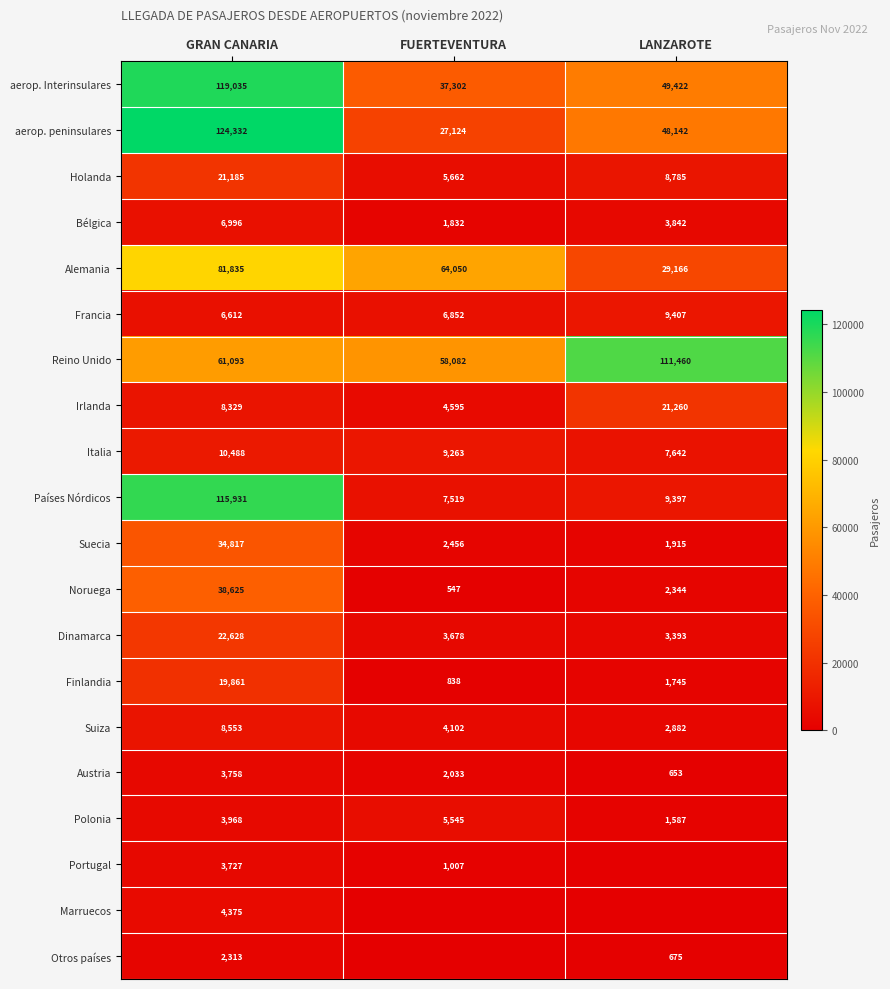

Which category has the lowest value in the Países Nórdicos series?

FUERTEVENTURA